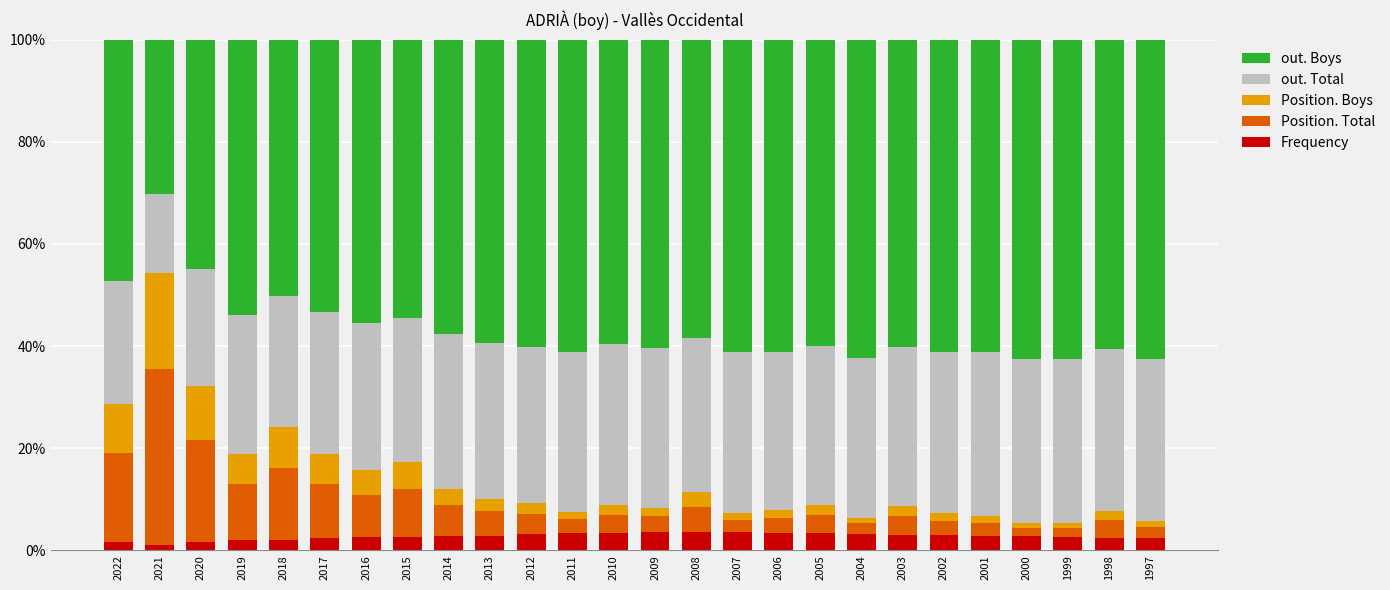

Are the bars horizontal?

No